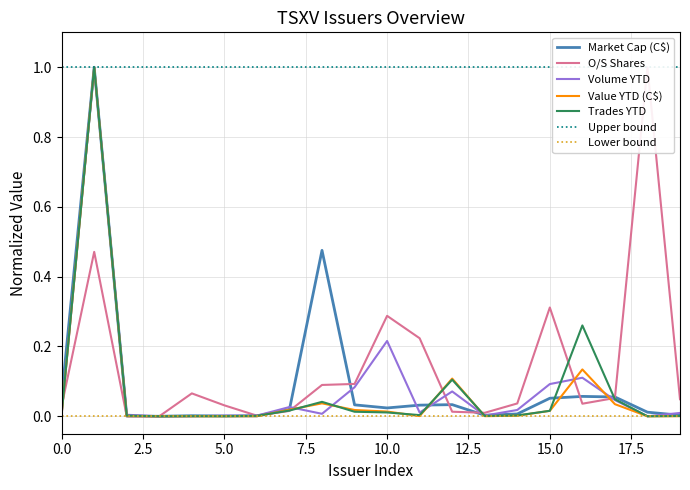

The value of Volume YTD at NZP is 0.0. True or false?

False